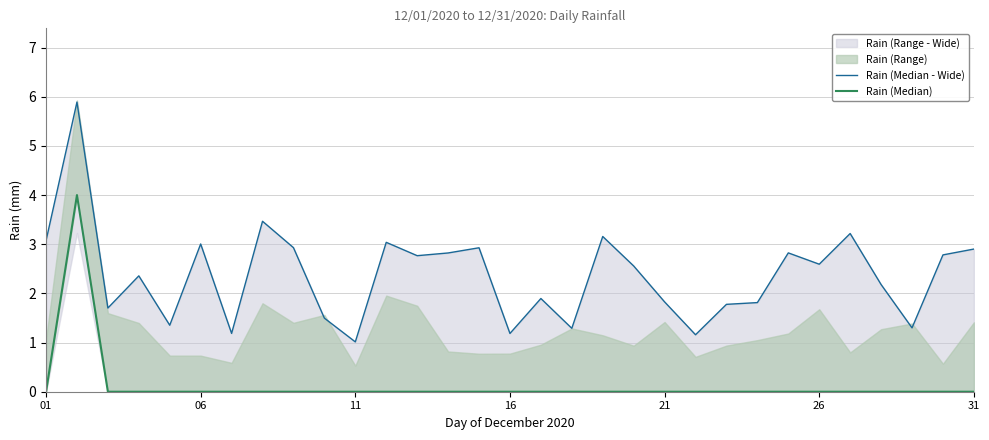

Does the chart have visible grid lines?

Yes